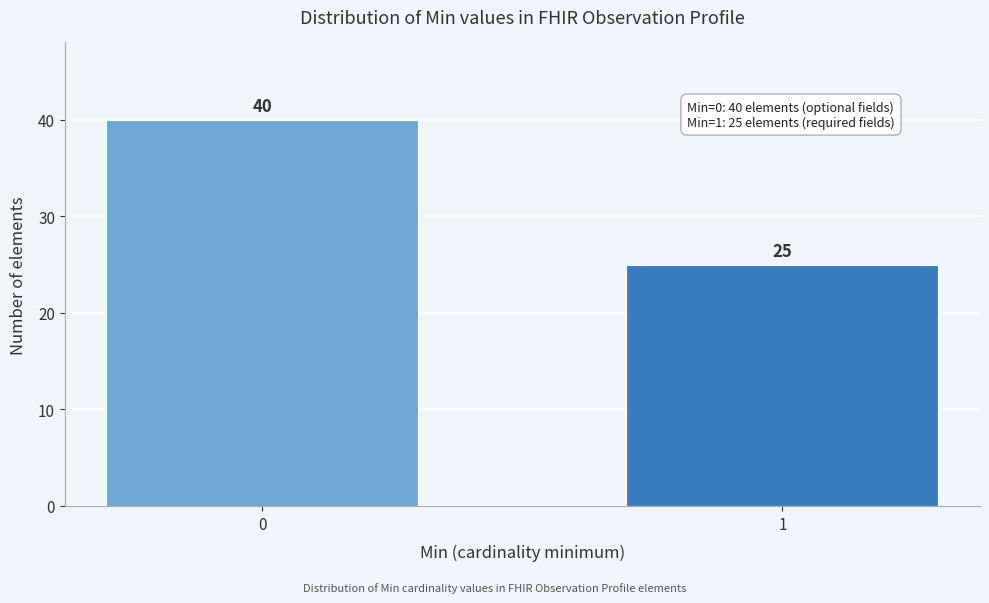

Reading left to right, what are all the values shown in this chart?

0=40	1=25